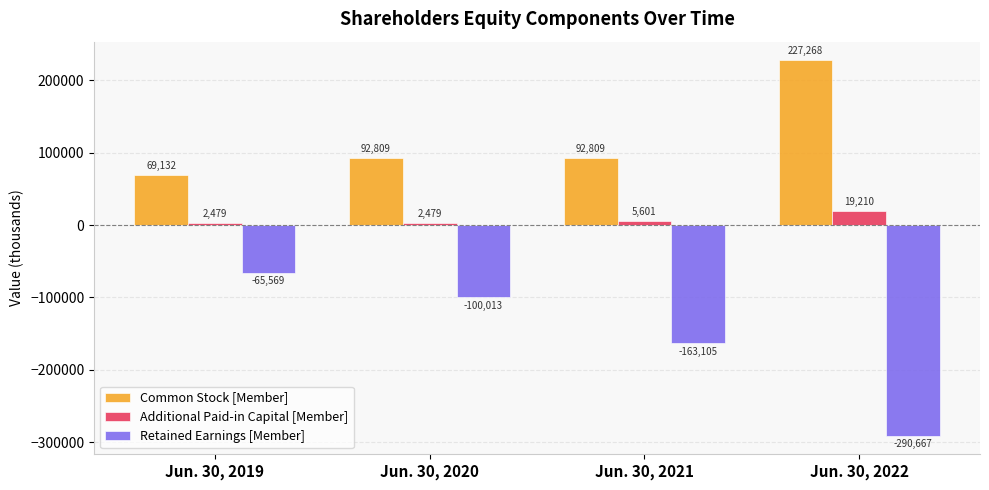

At Jun. 30, 2021, list the series in order from smallest to largest.

Retained Earnings [Member], Additional Paid-in Capital [Member], Common Stock [Member]